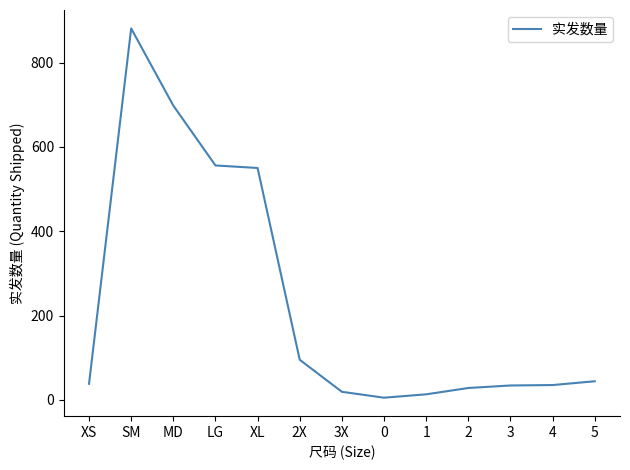

Which label corresponds to the largest value in the chart?

SM